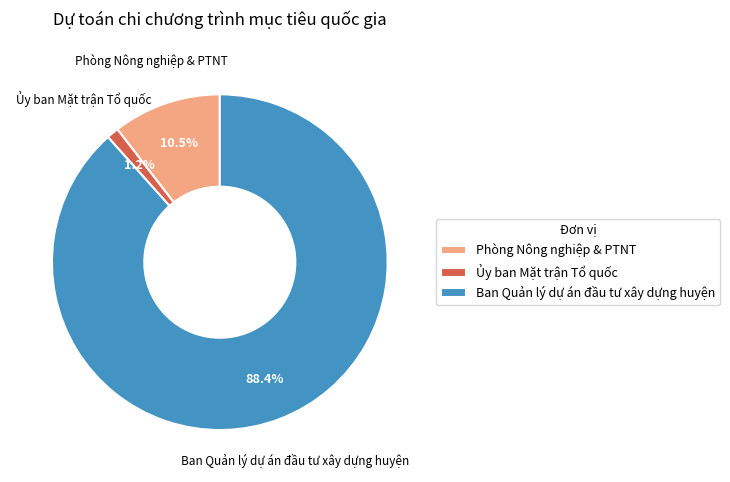

What is the smallest slice in the pie chart?

Ủy ban Mặt trận Tổ quốc